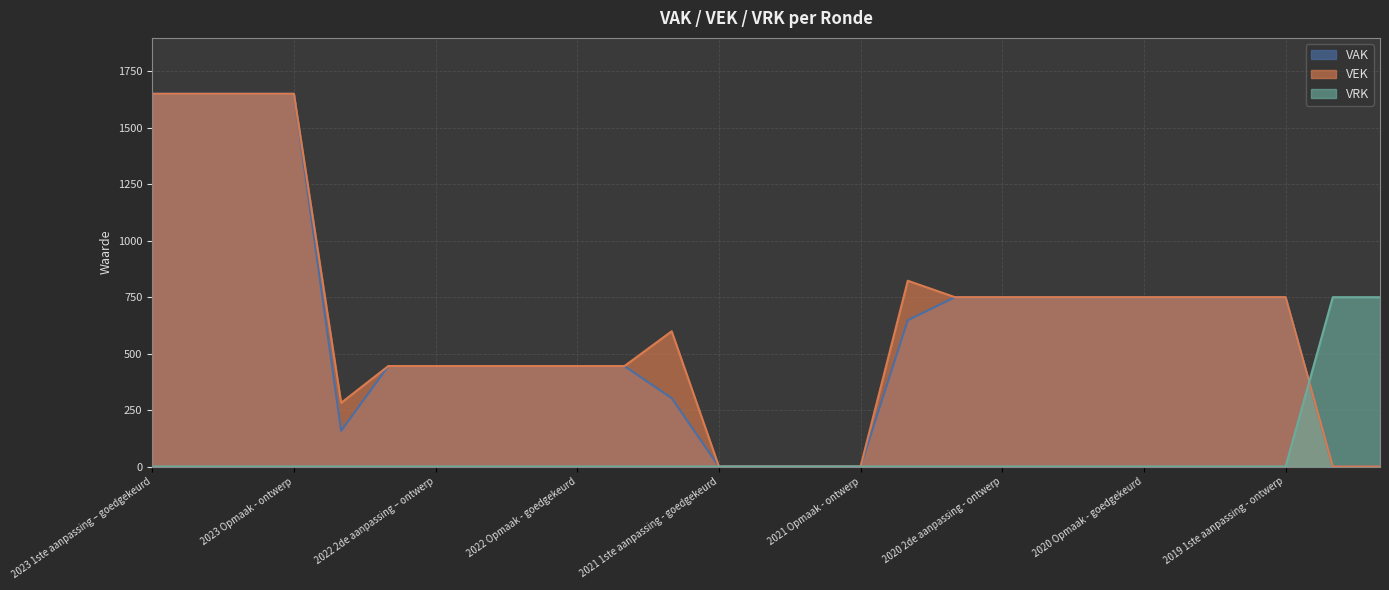

What are all the series names shown in the legend?

VAK, VEK, VRK